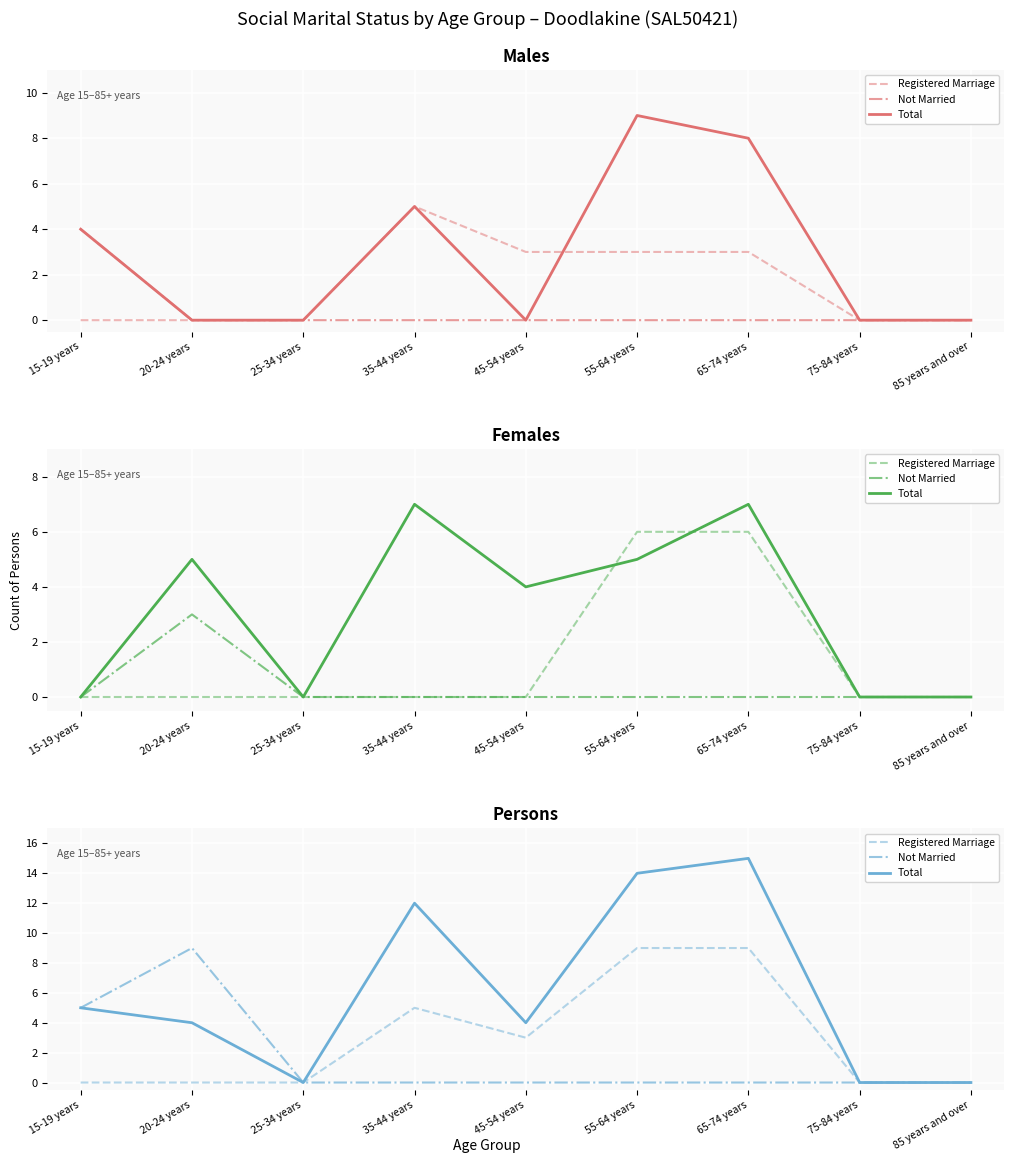

What is the average value of the Total series?

6